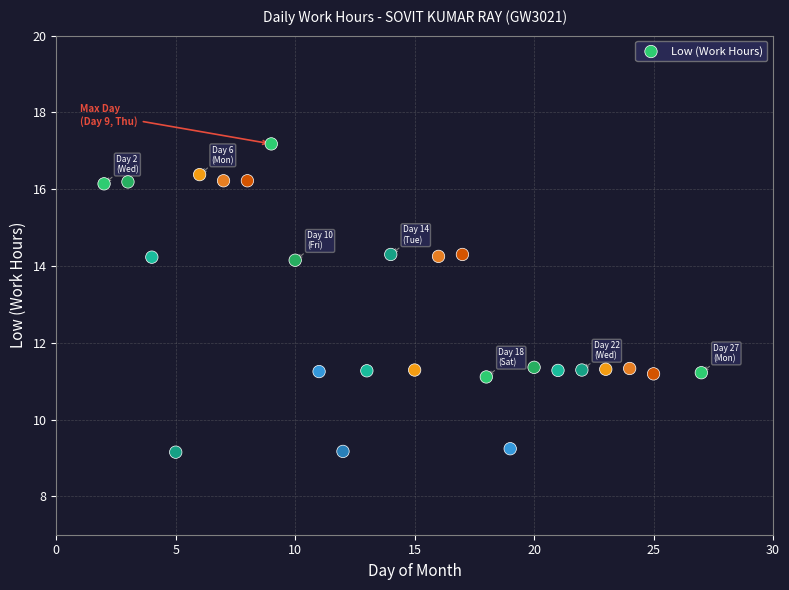

What is the range of X values (max minus min)?

25.0